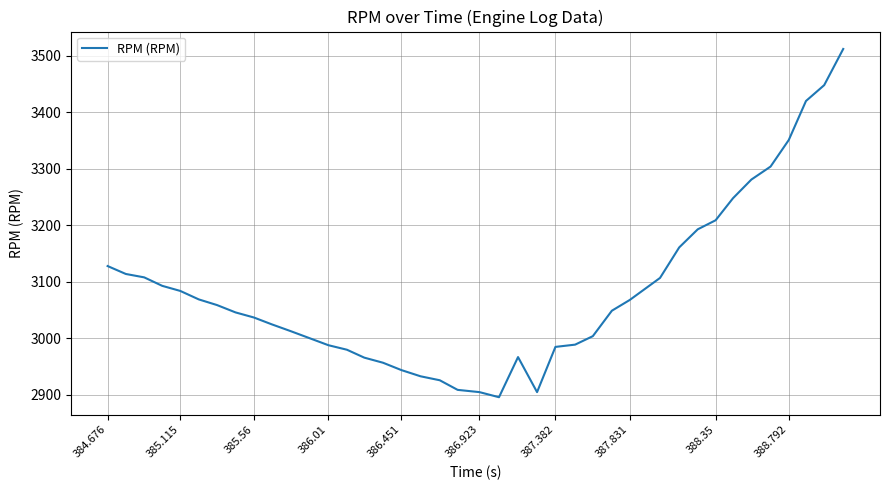

What is the maximum value shown in the chart?

3512